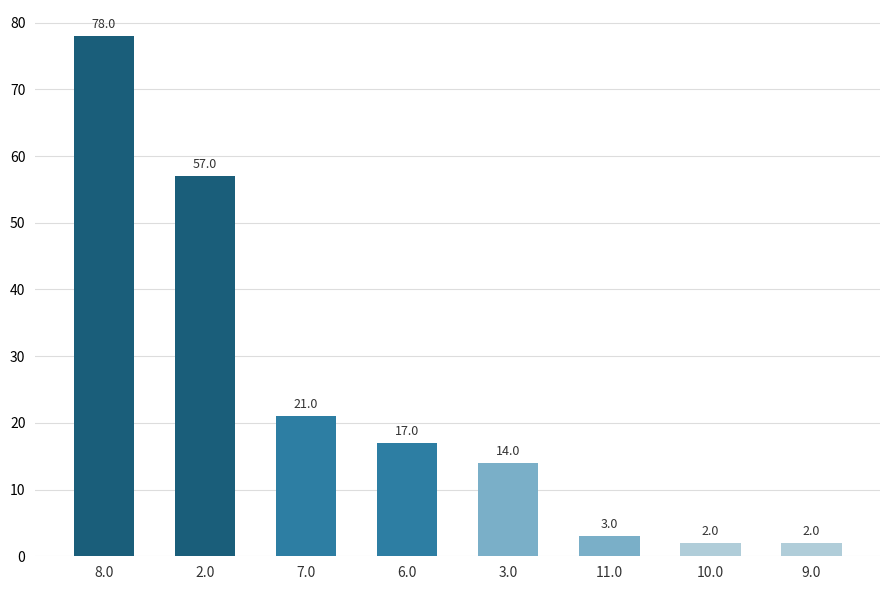

What is the difference between the maximum and minimum values?

76